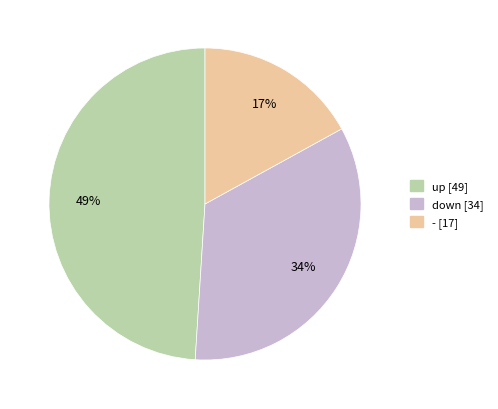

Approximately how many times larger is the value at up compared to -?

2.9